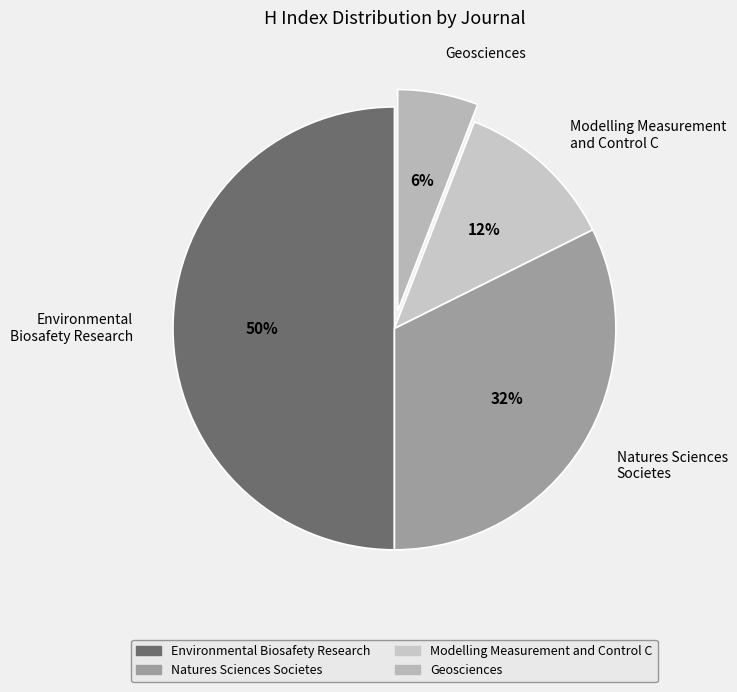

To the nearest percent, what is the combined percentage of Modelling Measurement and Control C and Environmental Biosafety Research?

62%